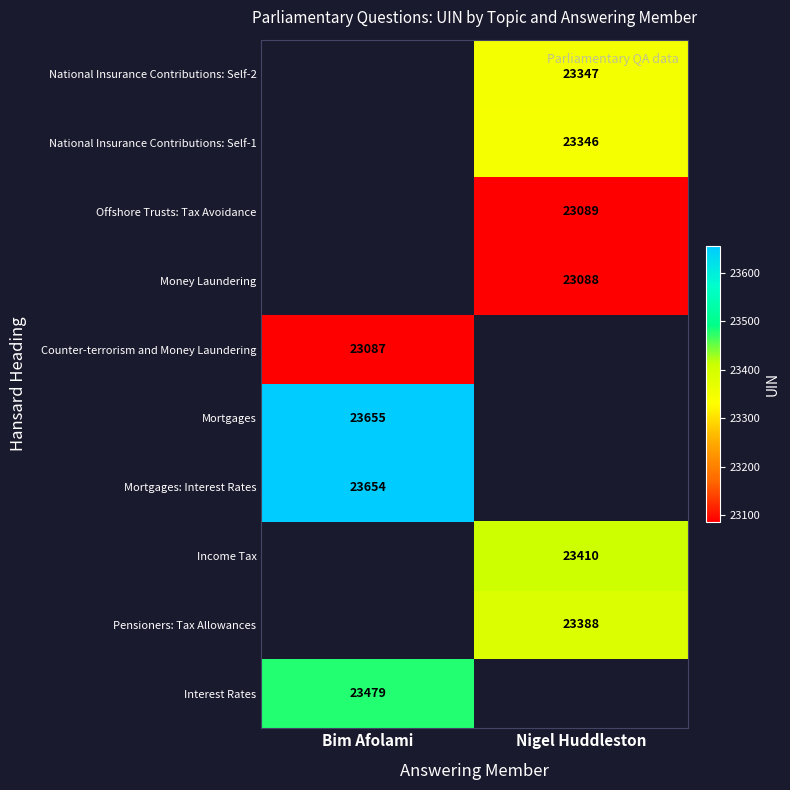

The Interest Rates series shows 23479 at Bim Afolami. True or false?

True